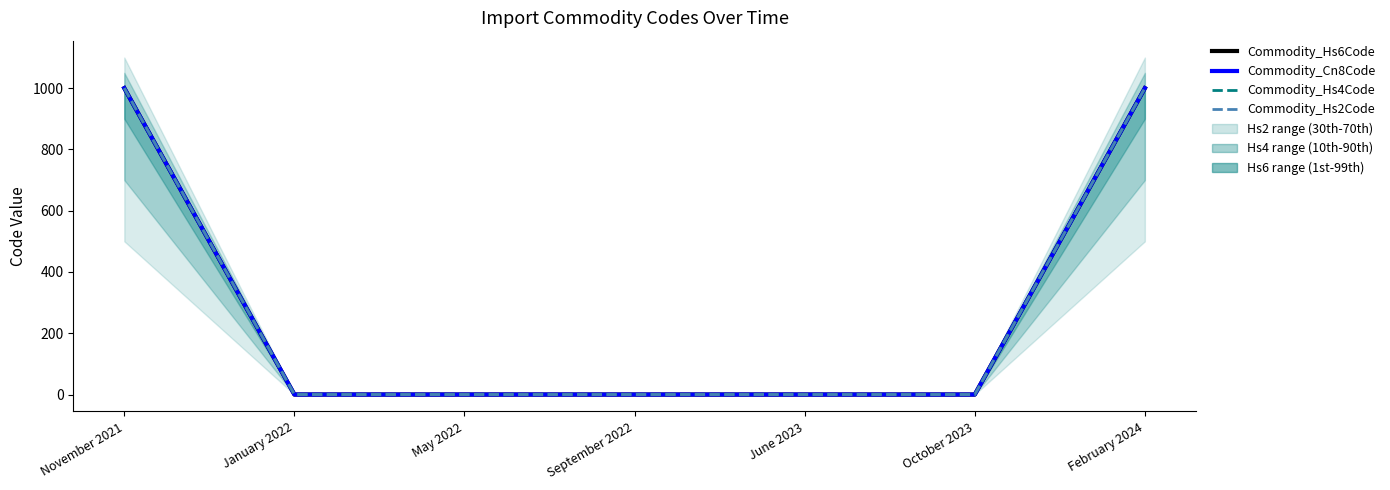

Reading left to right, transcribe all the data shown in this chart.

Commodity_Hs6Code: 1000.0	0.0	0.0	0.0	0.0	0.0	1000.0
Commodity_Cn8Code: 1000.0	0.0	0.0	0.0	0.0	0.0	1000.0
Commodity_Hs4Code: 1000.0	0.0	0.0	0.0	0.0	0.0	1000.0
Commodity_Hs2Code: 1000.0	0.0	0.0	0.0	0.0	0.0	1000.0